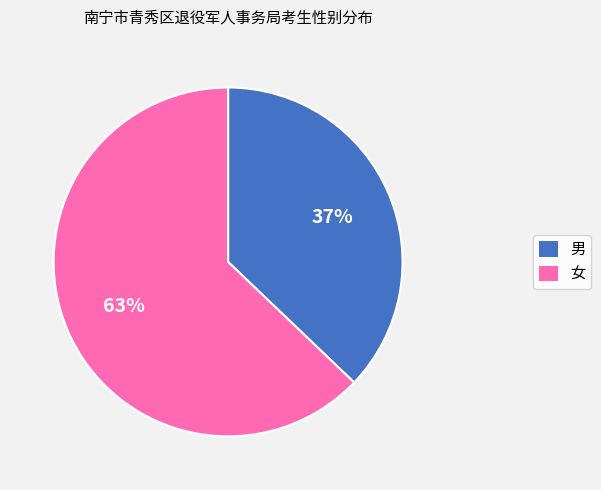

Count the number of slices in the pie.

2